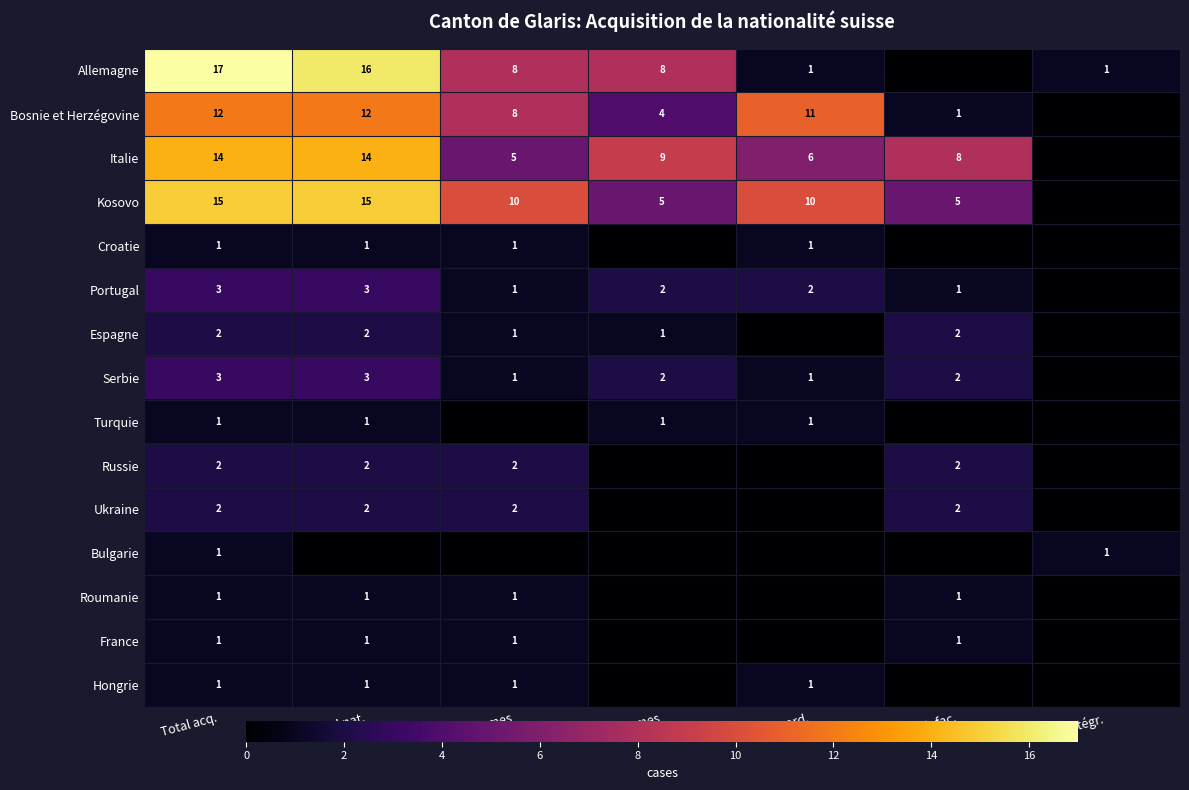

Is it true that Roumanie equals 2 at Total nat.?

False